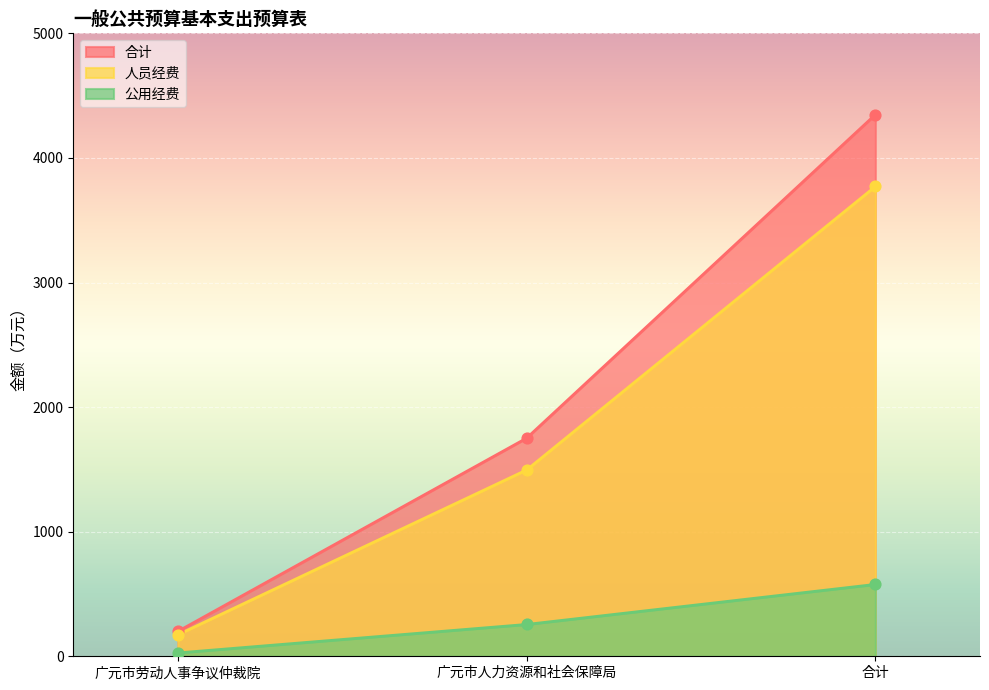

Which series has the largest total across all categories?

合计